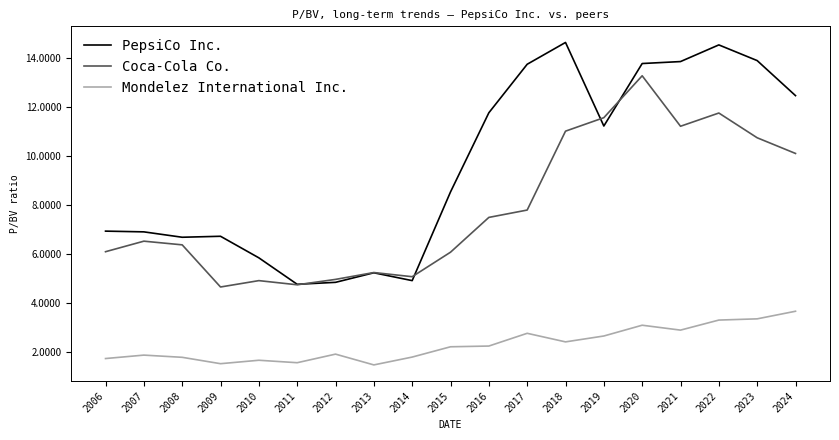

Which series ends up on top after the final intersection of PepsiCo Inc. and Coca-Cola Co.?

PepsiCo Inc.